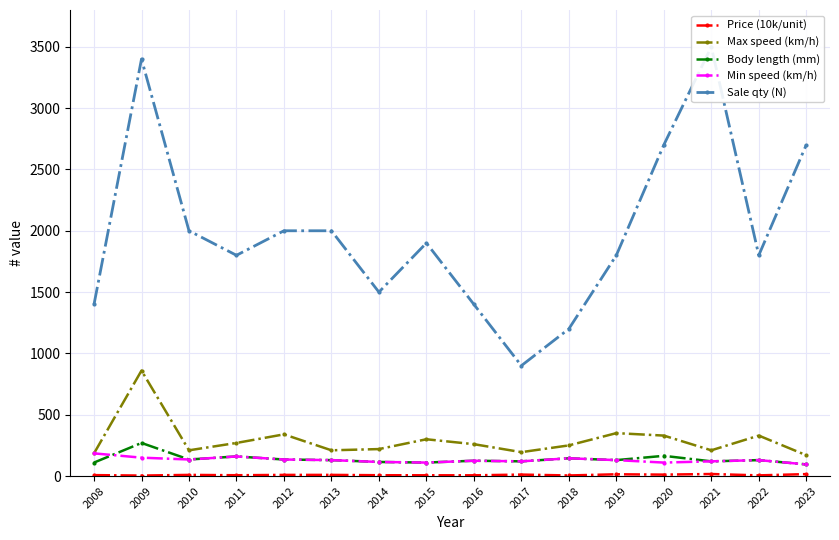

The value of Price (10k/unit) at 2010 is 9.5. True or false?

True